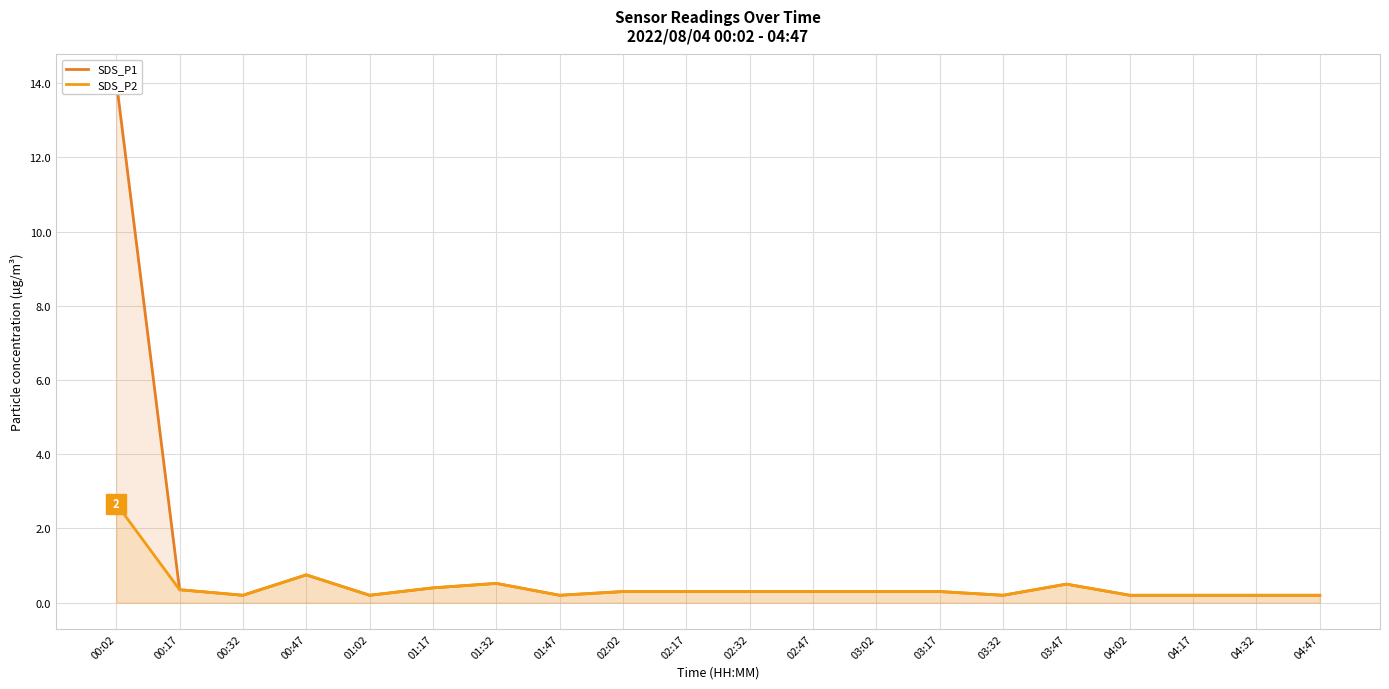

What value does the SDS_P1 series have at 03:17?

0.3